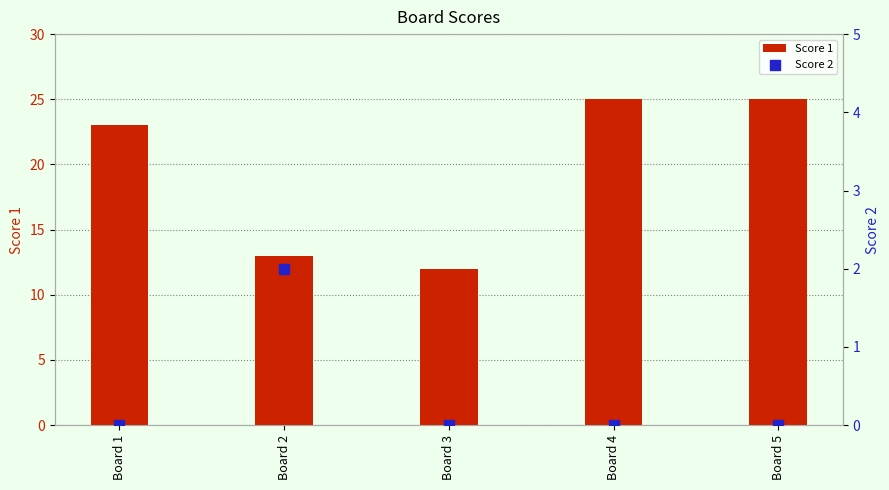

What are all the series names shown in the legend?

Score 1, Score 2